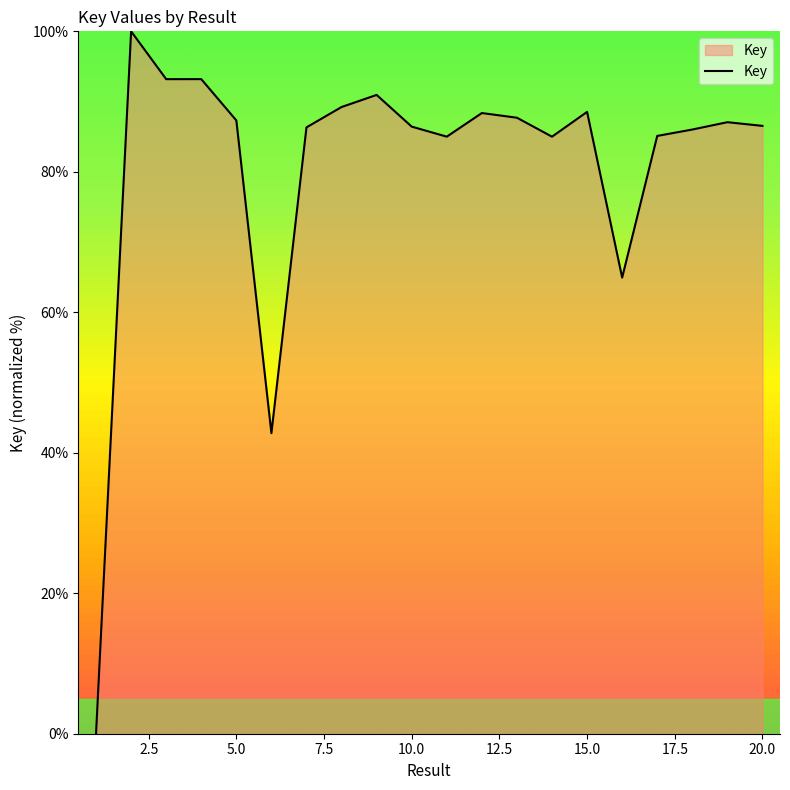

What is the greatest value displayed?

100.0